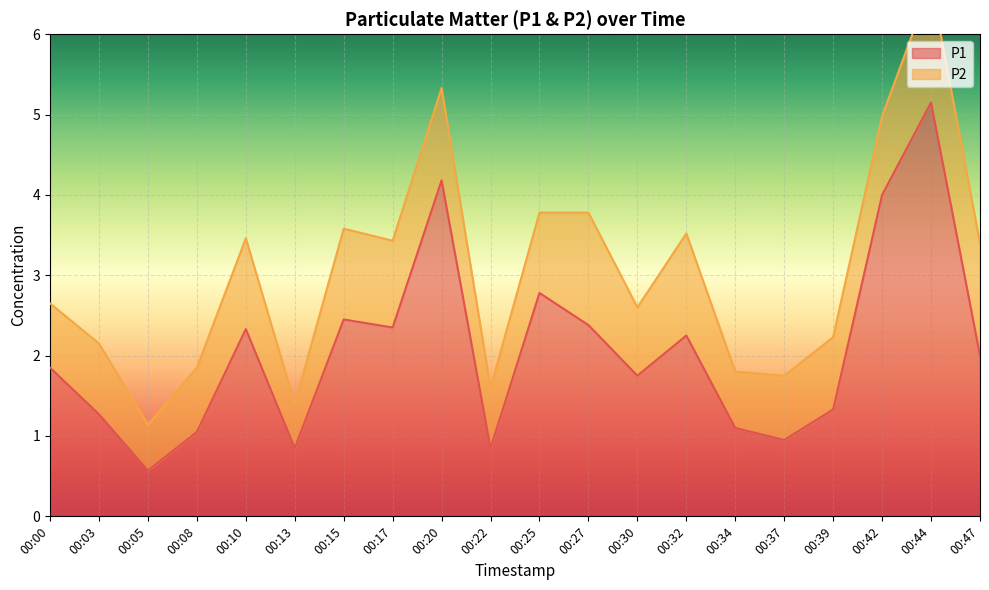

What is the sum of the values at 00:13 and 00:05?

1.4